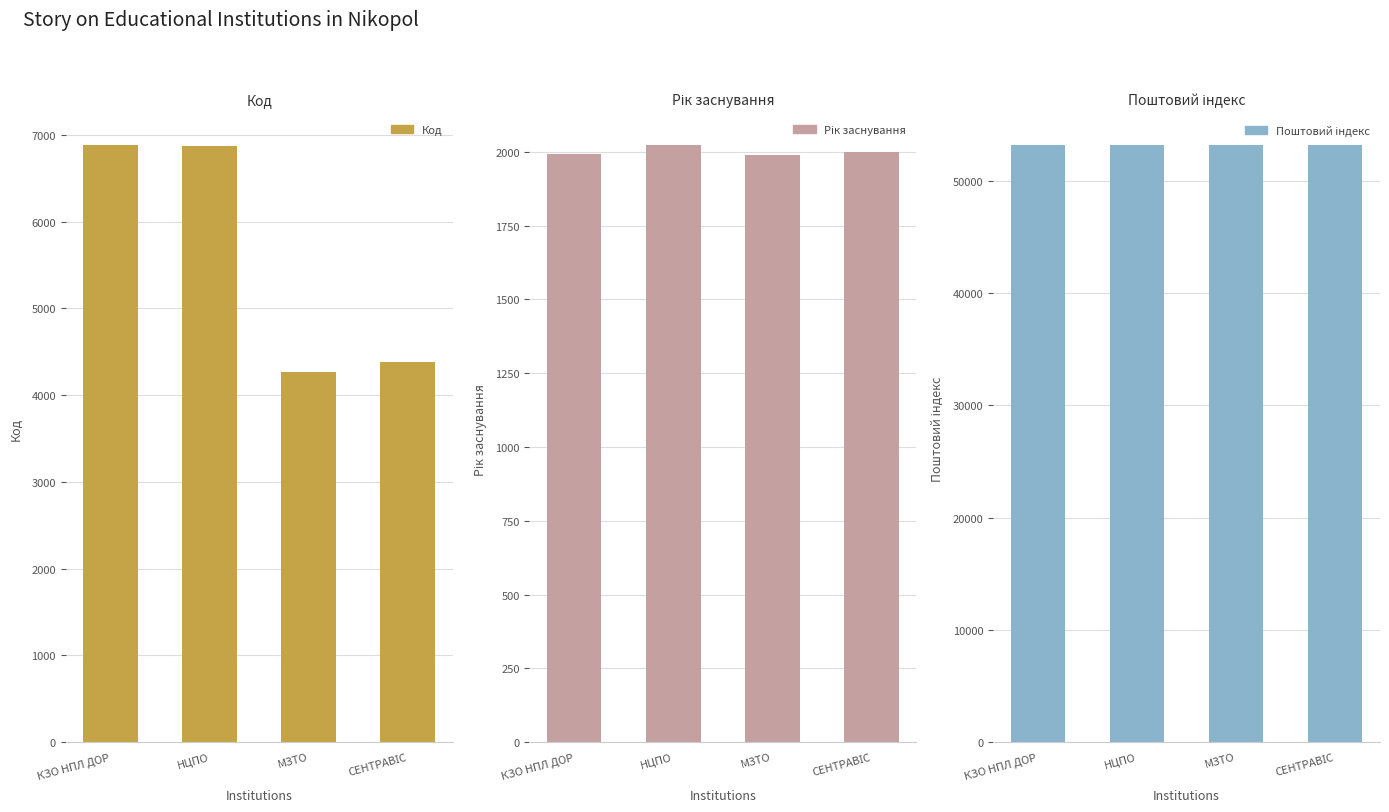

What is the sum of the Рік заснування values at КЗО НПЛ ДОР and НЦПО?

4014